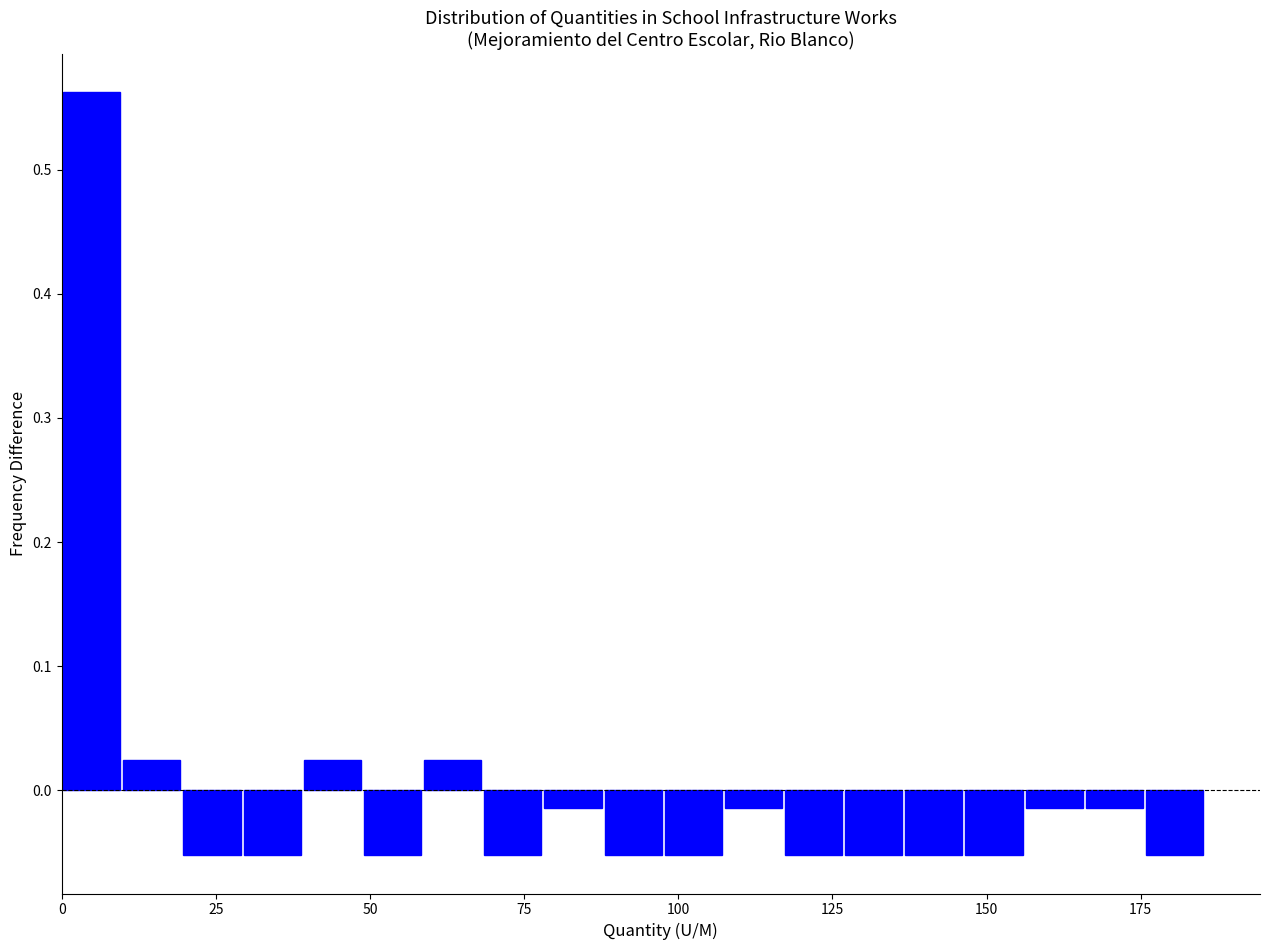

Around what value on the x-axis is the tallest bar? Give the approximate position of its centre, as read against the axis.

5